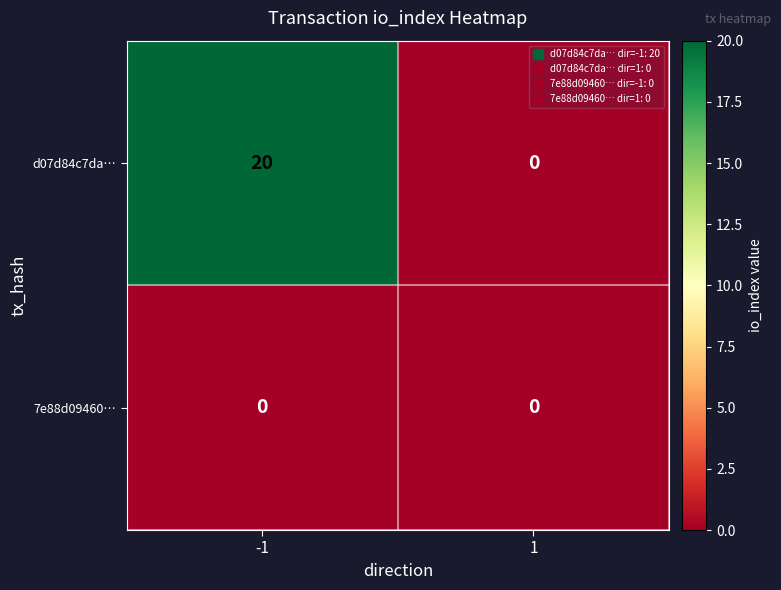

What is the greatest value displayed?

20